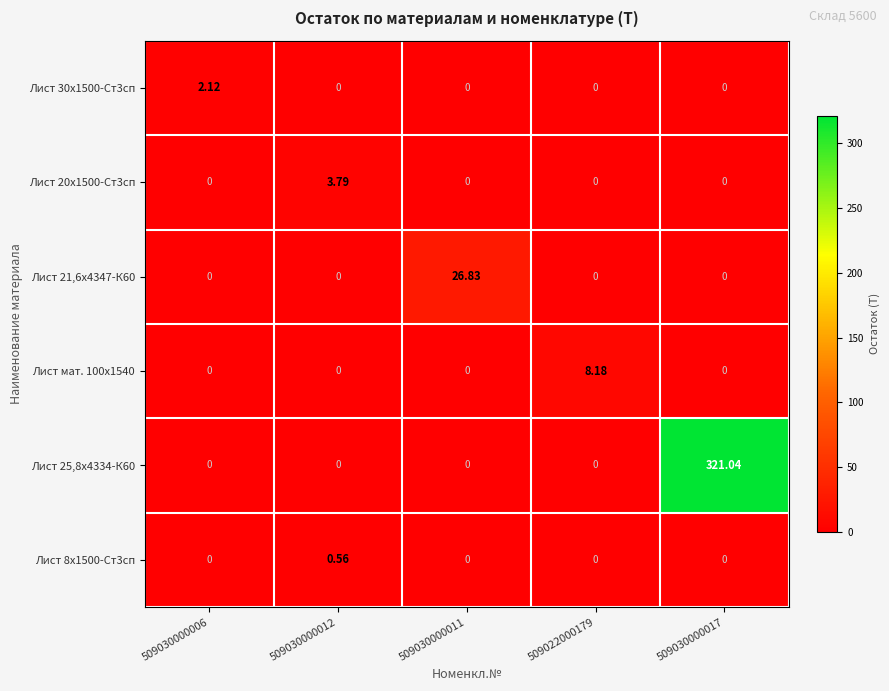

Which series has the widest spread of values?

Лист 25,8х4334-К60